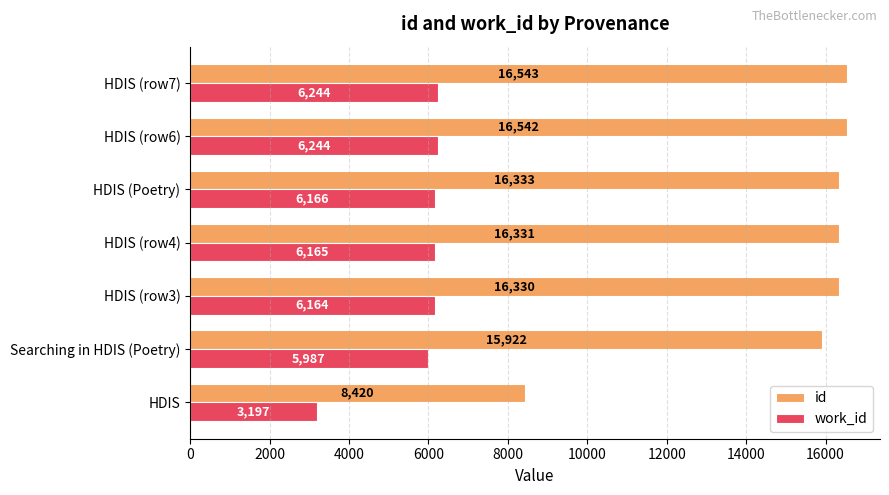

How many distinct data groups are displayed?

2